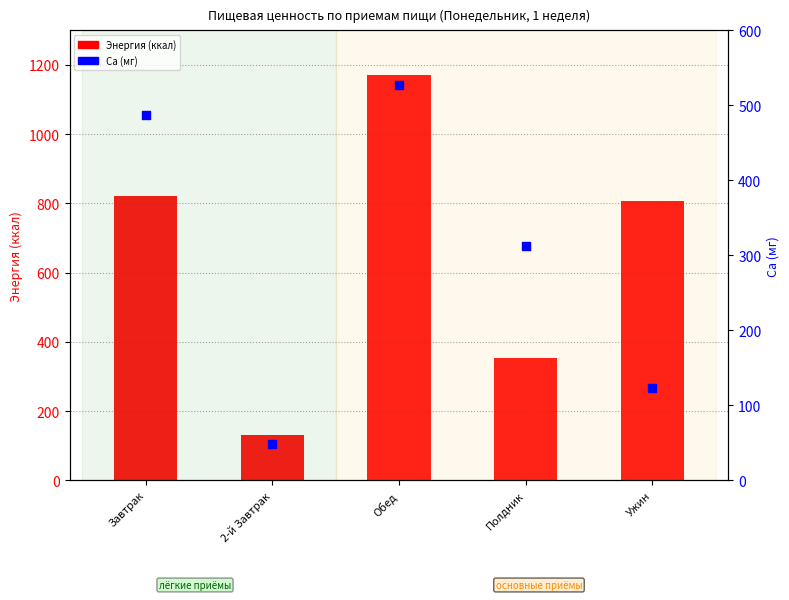

Is the value of Энергия (ккал) at Завтрак greater than the value of Ca (мг) at 2-й Завтрак?

Yes